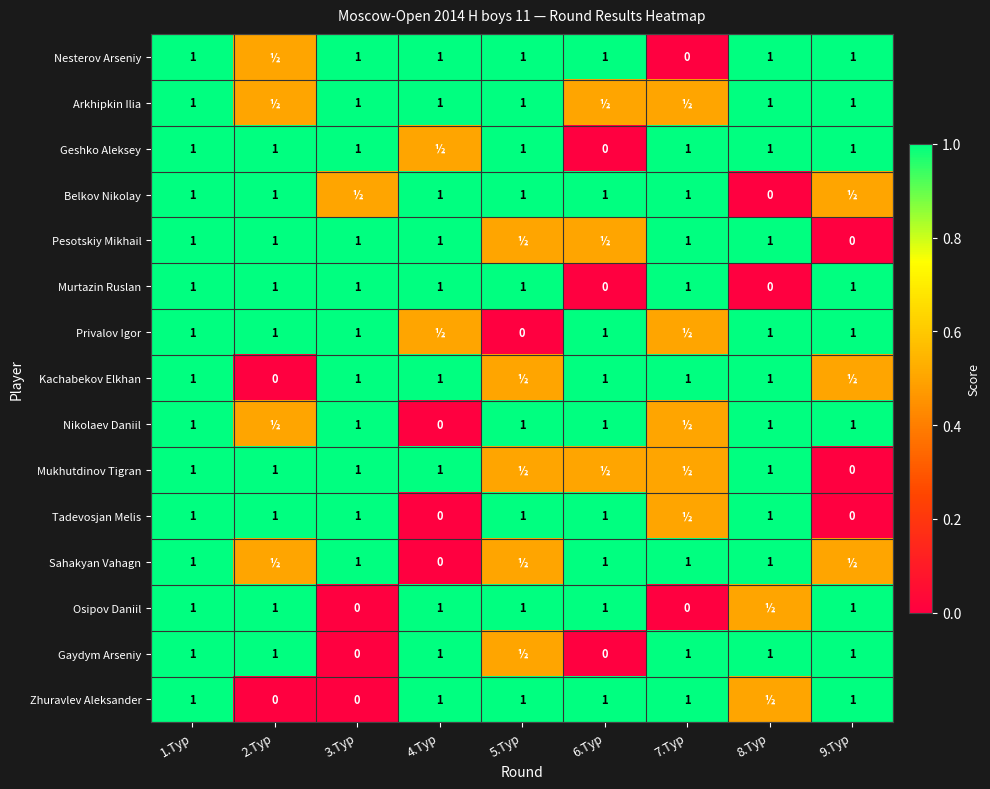

The value of Privalov Igor at 3.Тур is 1.6. True or false?

False